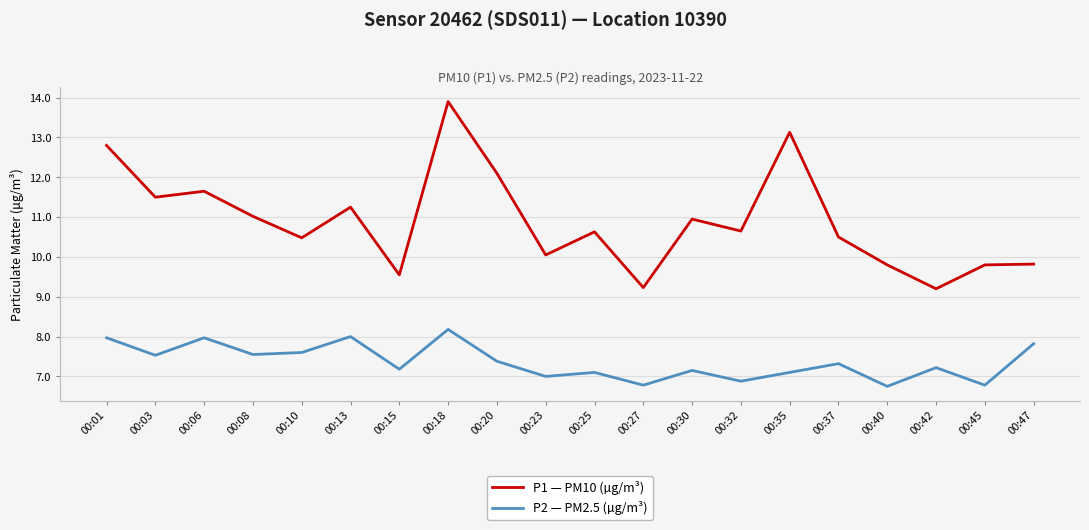

Rank the series by their average value, from highest to lowest.

P1 — PM10 (µg/m³), P2 — PM2.5 (µg/m³)